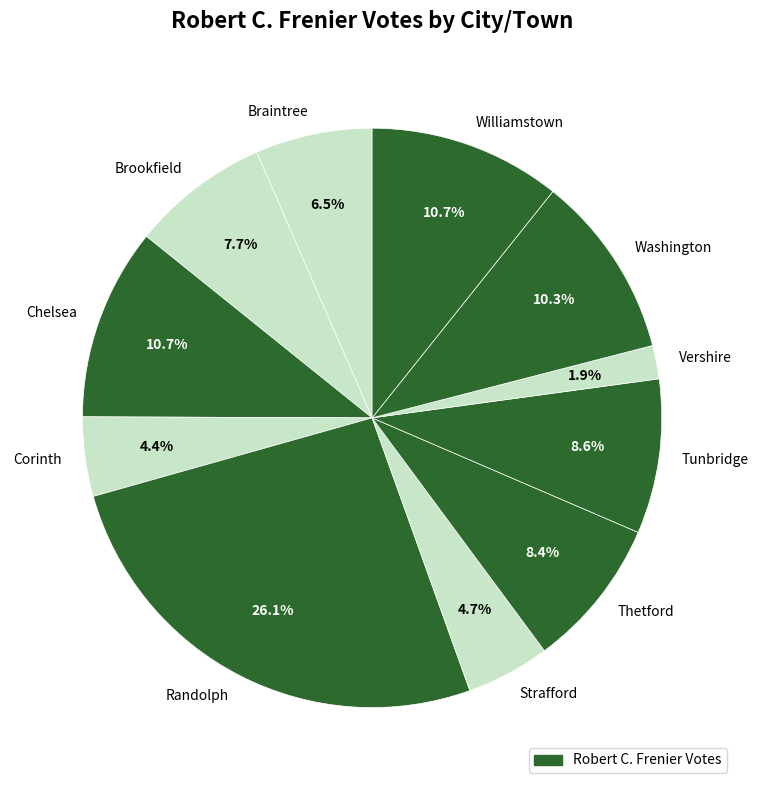

Combined, do Vershire and Chelsea account for over 50%?

No